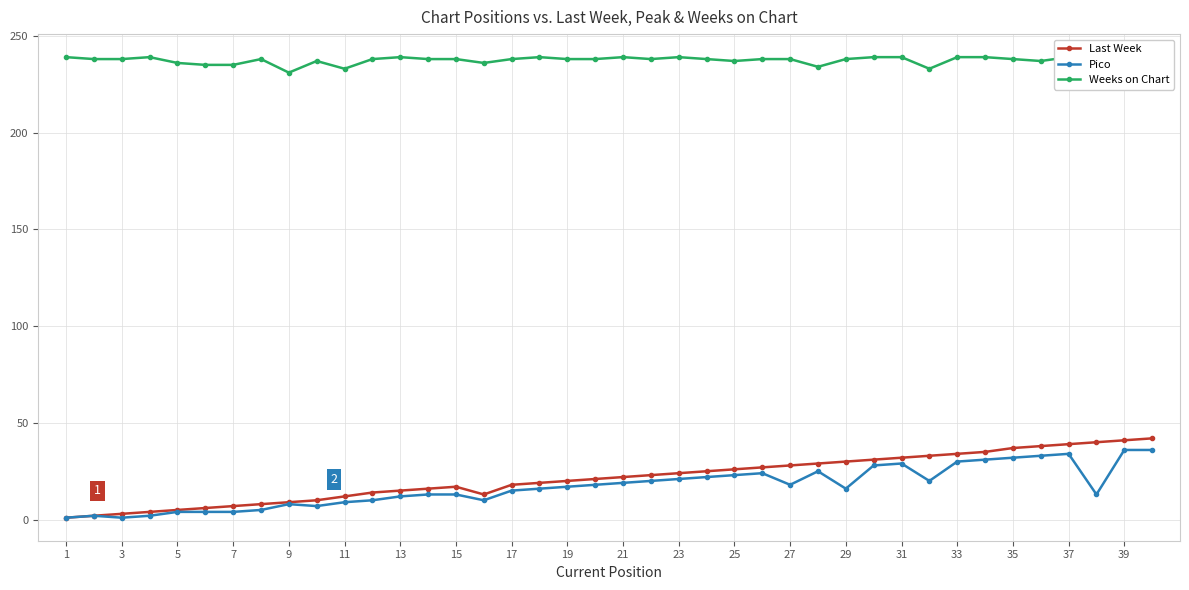

What is the value of the Last Week point at the 40th from the left?

21